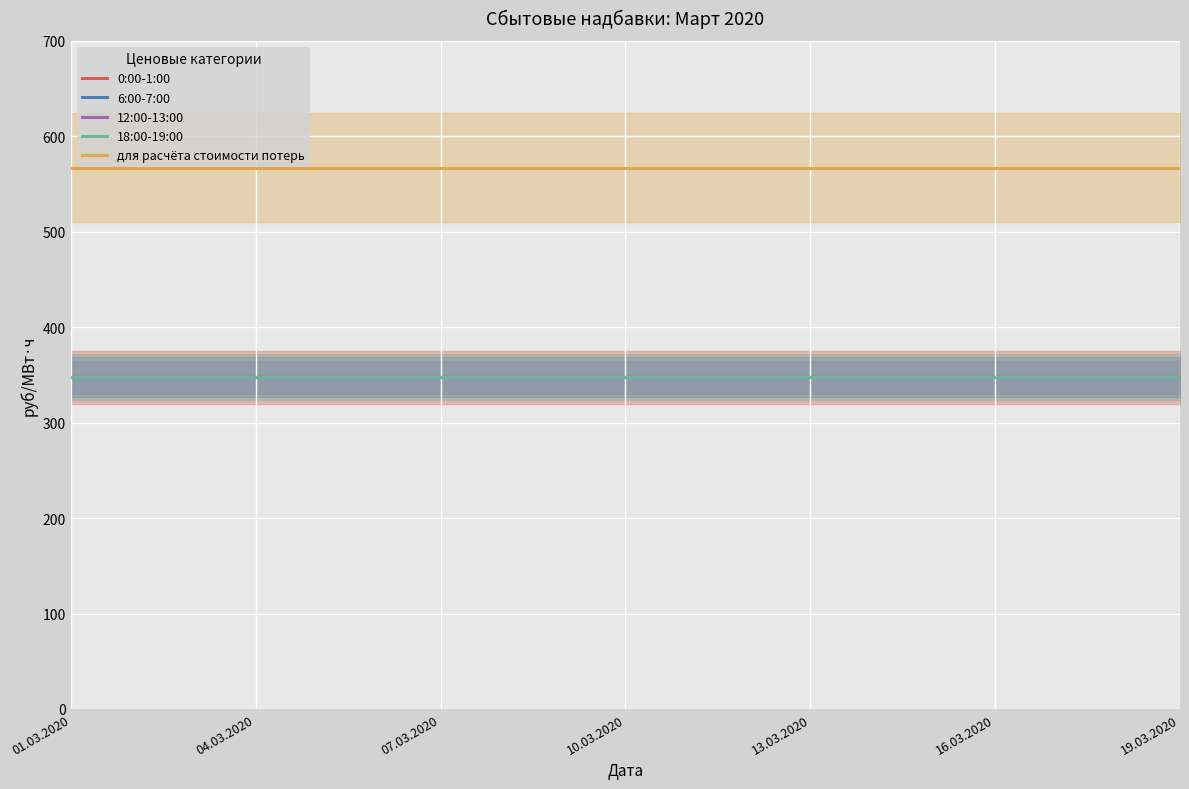

The 0:00-1:00 series shows 347.6 at 07.03.2020. True or false?

True